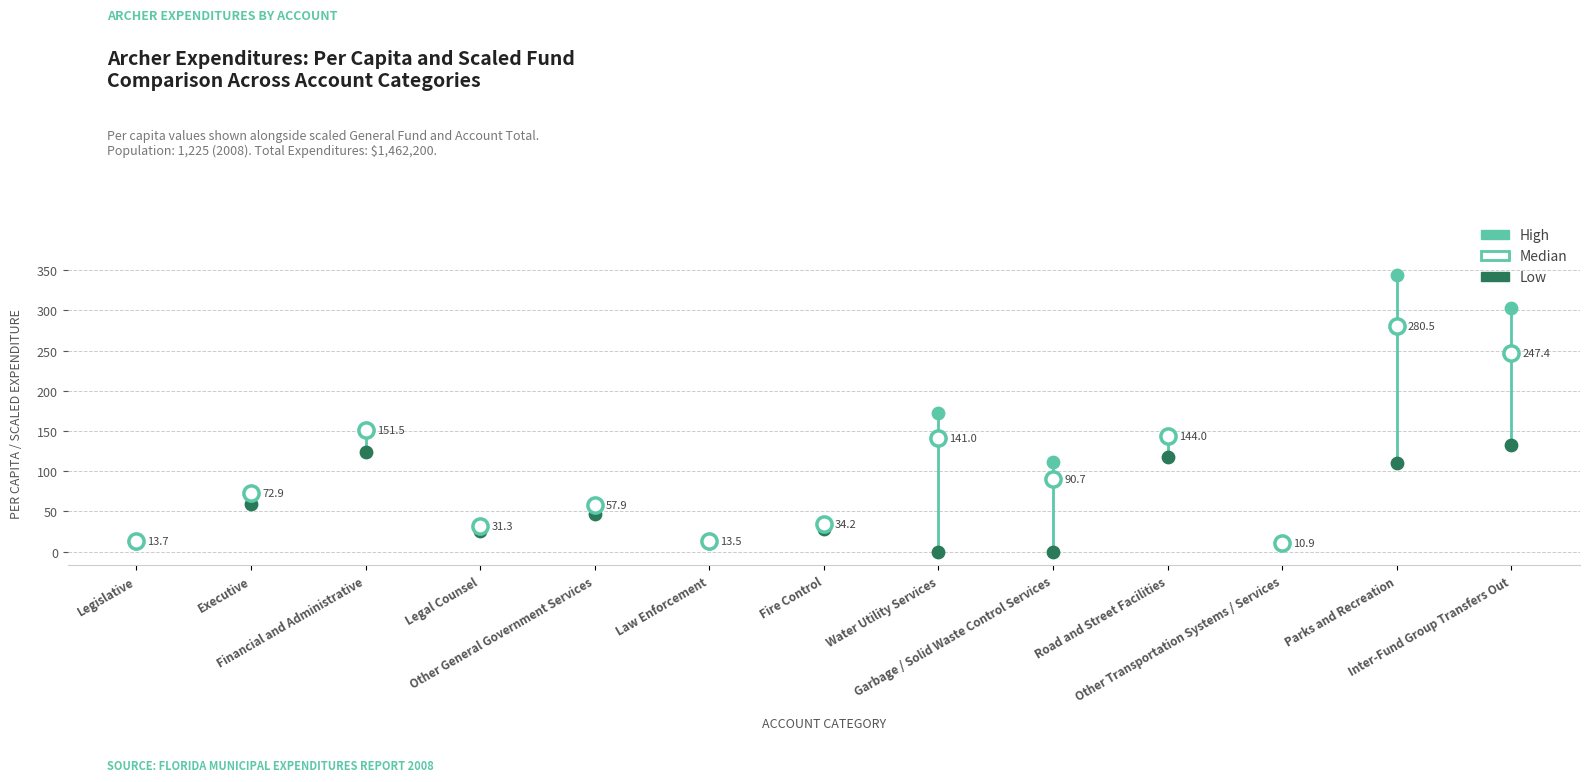

Which series reaches the minimum Y coordinate?

Low